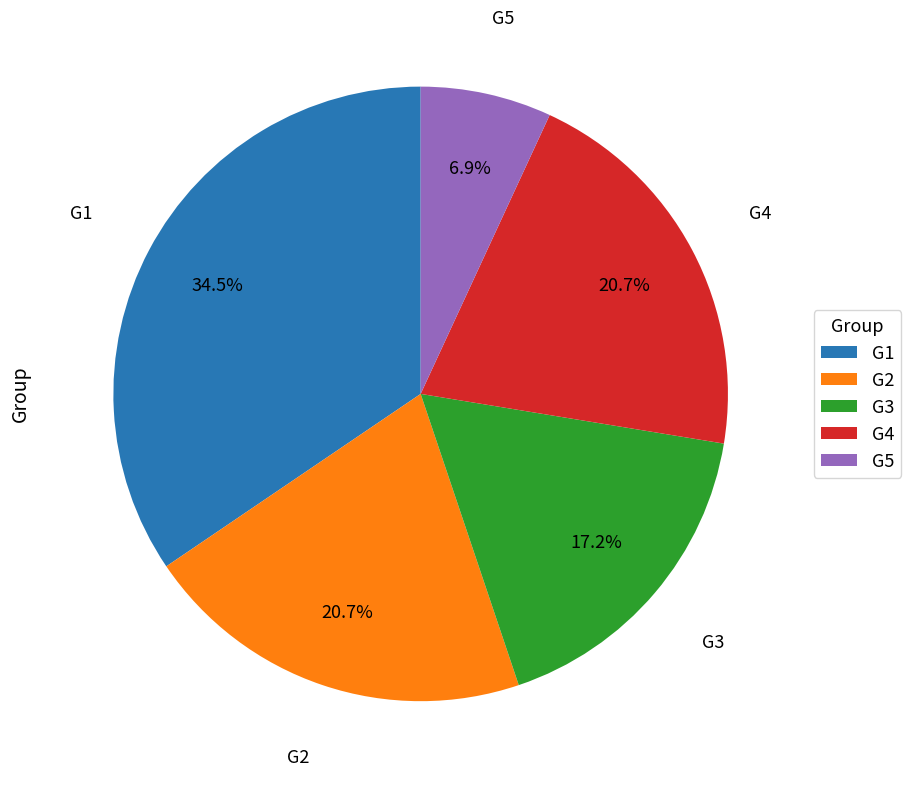

Does G4 represent more than half of the total?

No